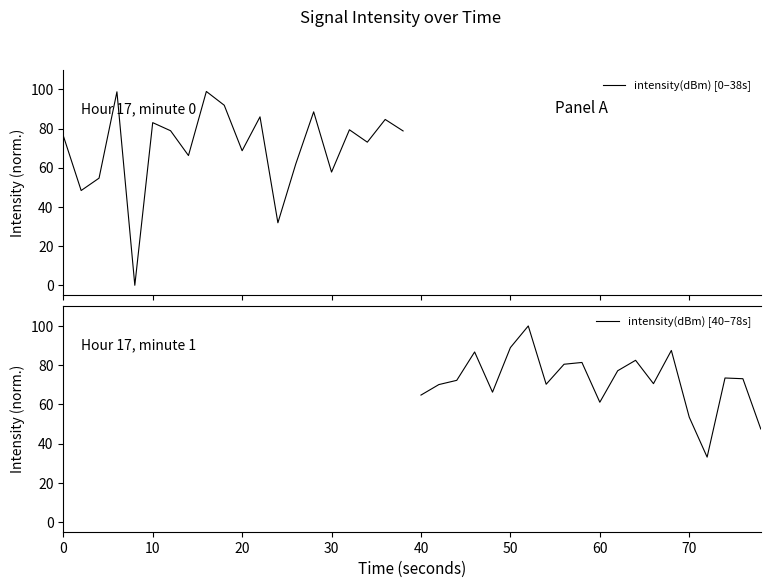

Does the chart have visible grid lines?

No